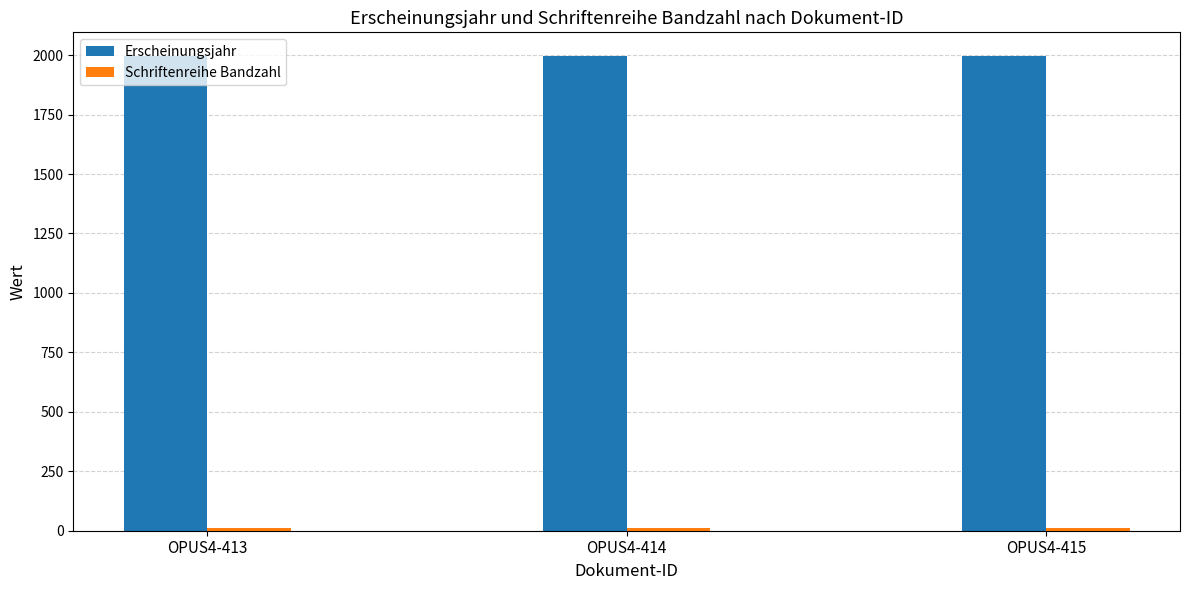

The Erscheinungsjahr series shows 1996 at OPUS4-413. True or false?

True